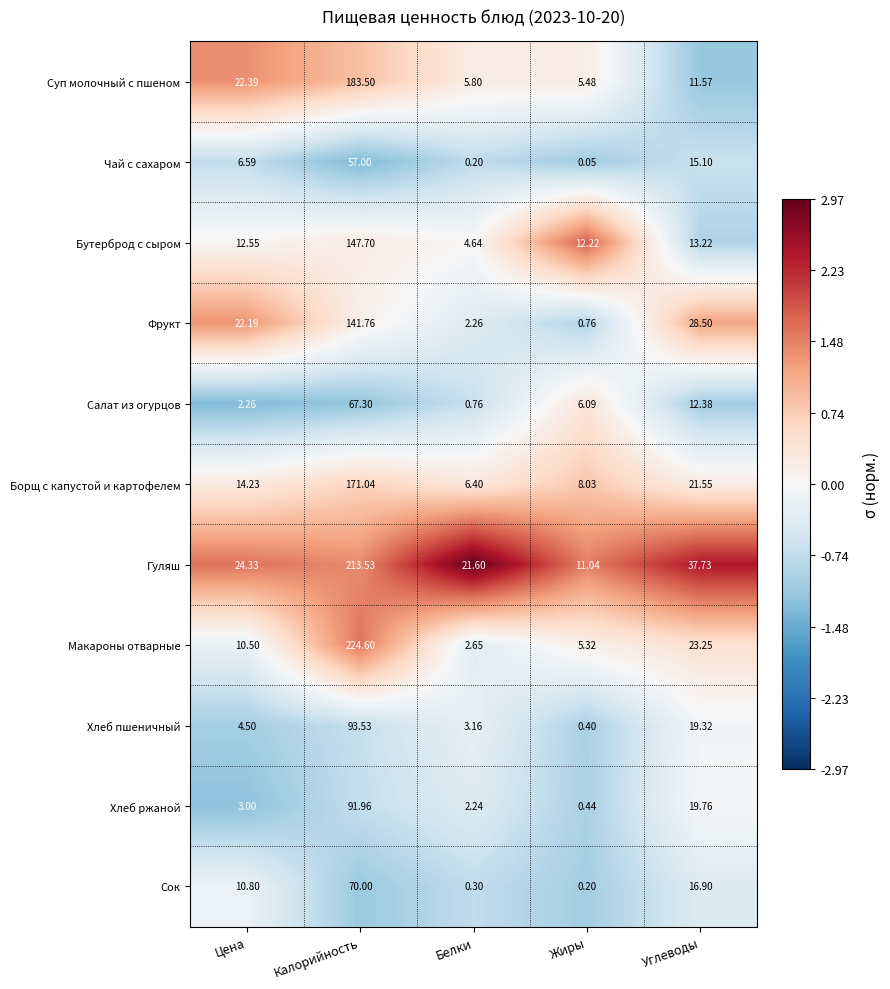

Which label corresponds to the largest value in the chart?

Калорийность